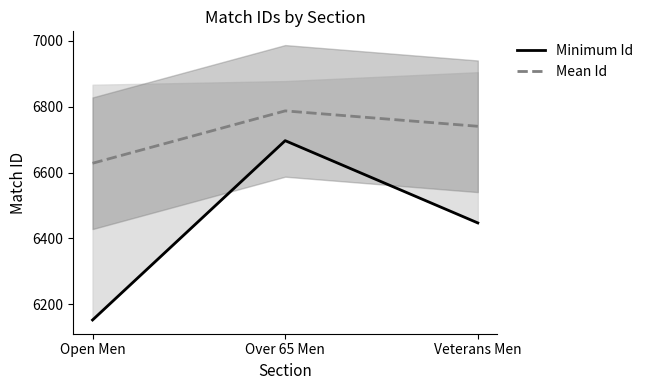

At which label does Minimum Id first exceed 6447?

Over 65 Men